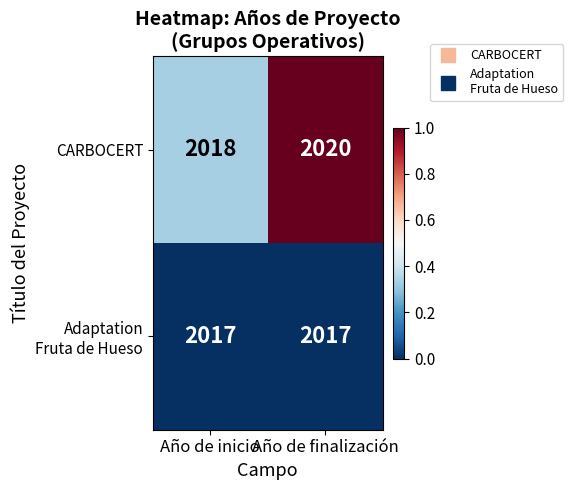

What is the sum of all CARBOCERT values?

4038